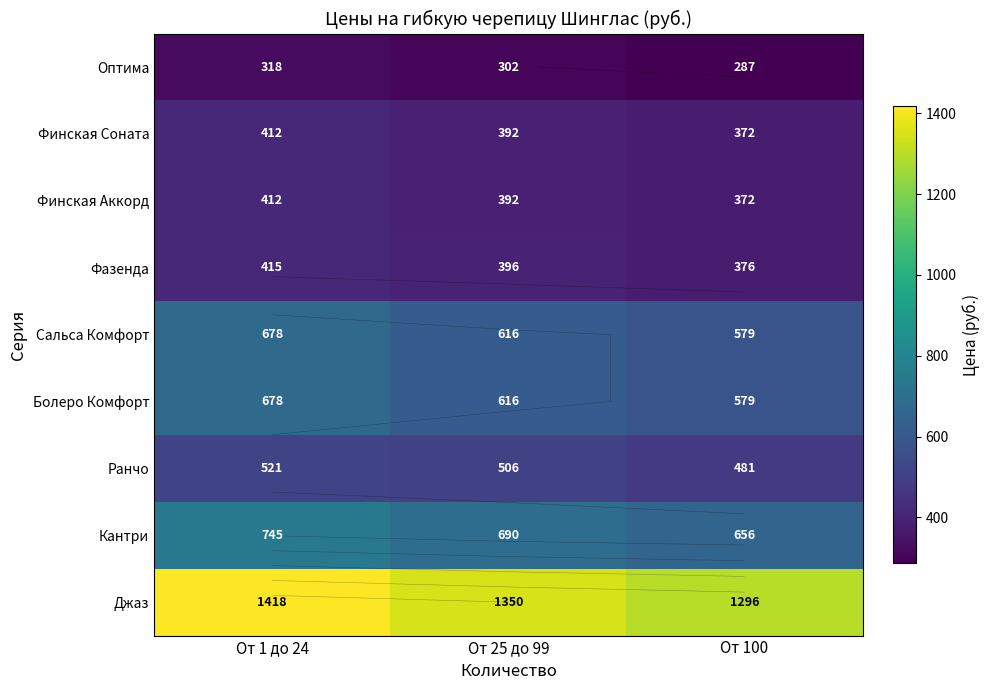

Count the number of categories in the chart.

3